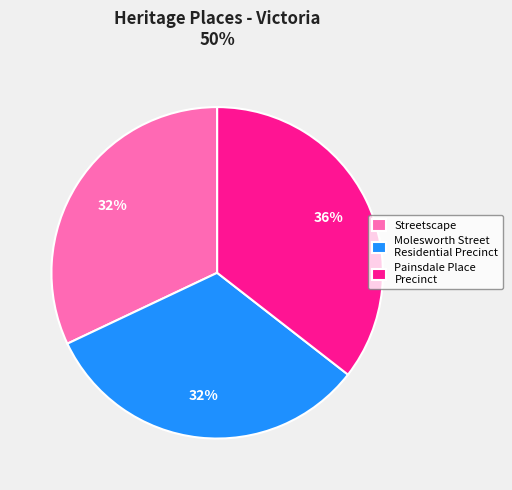

True or false: Streetscape accounts for 27% of the total.

False